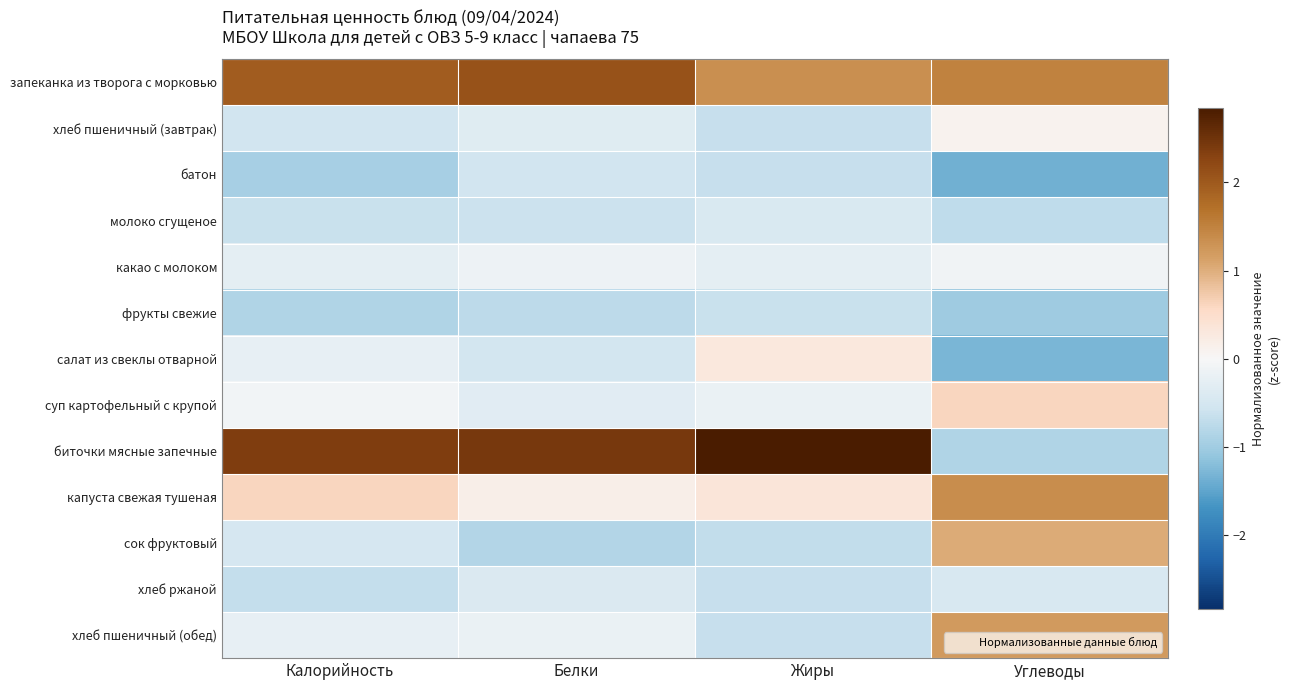

Rank the series at Жиры from highest to lowest value.

биточки мясные запечные, запеканка из творога с морковью, капуста свежая тушеная, салат из свеклы отварной, суп картофельный с крупой, какао с молоком, молоко сгущеное, фрукты свежие, хлеб ржаной, хлеб пшеничный (обед), хлеб пшеничный (завтрак), батон, сок фруктовый